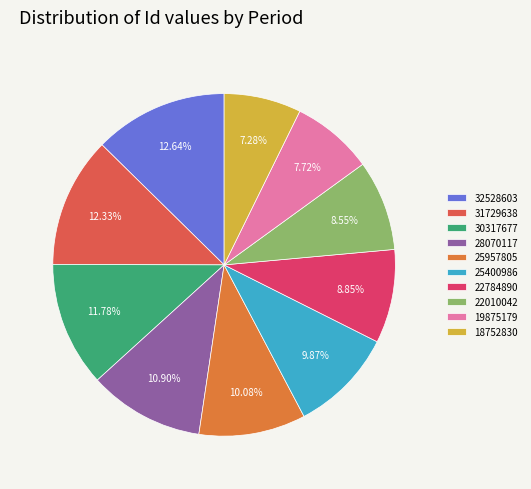

Is it true that 22784890 is 14% of the pie?

False